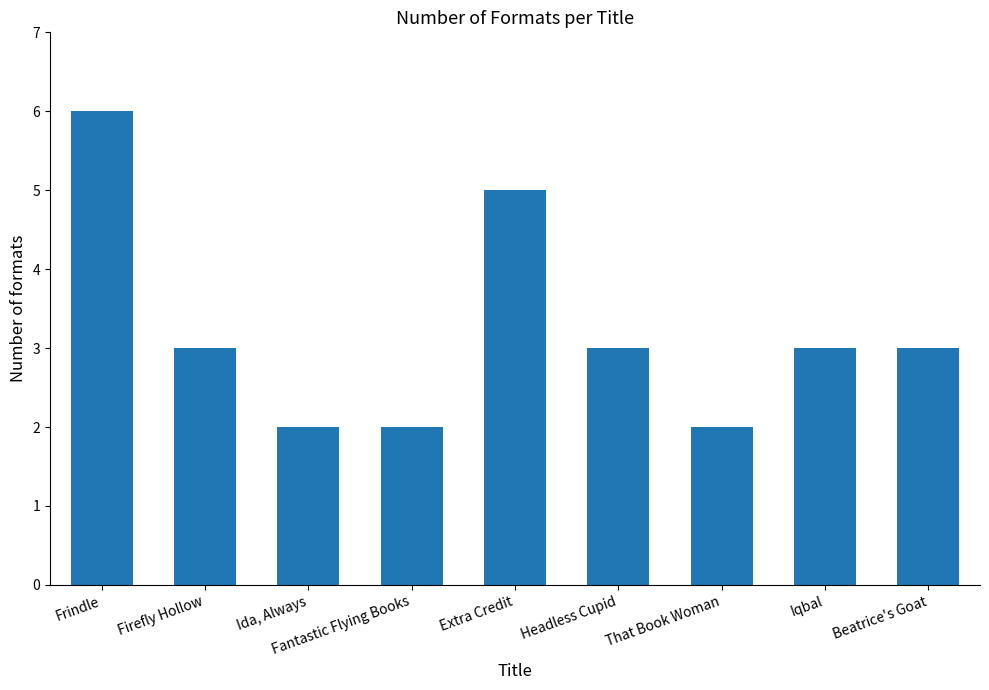

What is the change in value from Frindle to Fantastic Flying Books?

-4